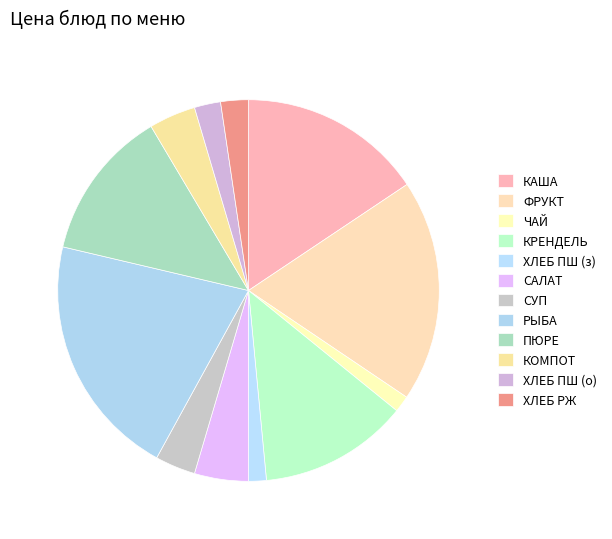

To the nearest percent, what is the difference between the largest and smallest slice percentages?

19%